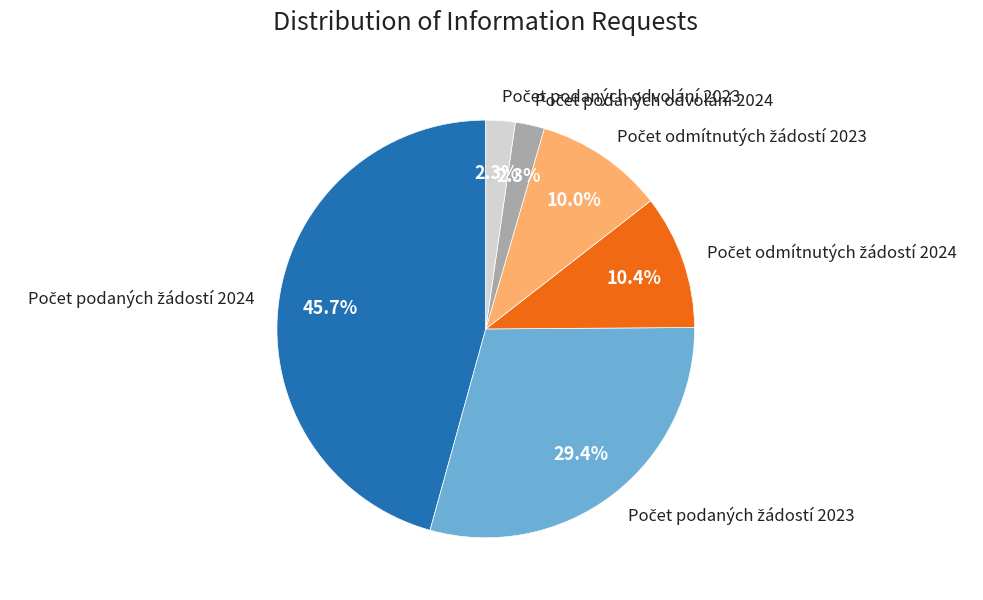

Does any single category account for the majority?

No